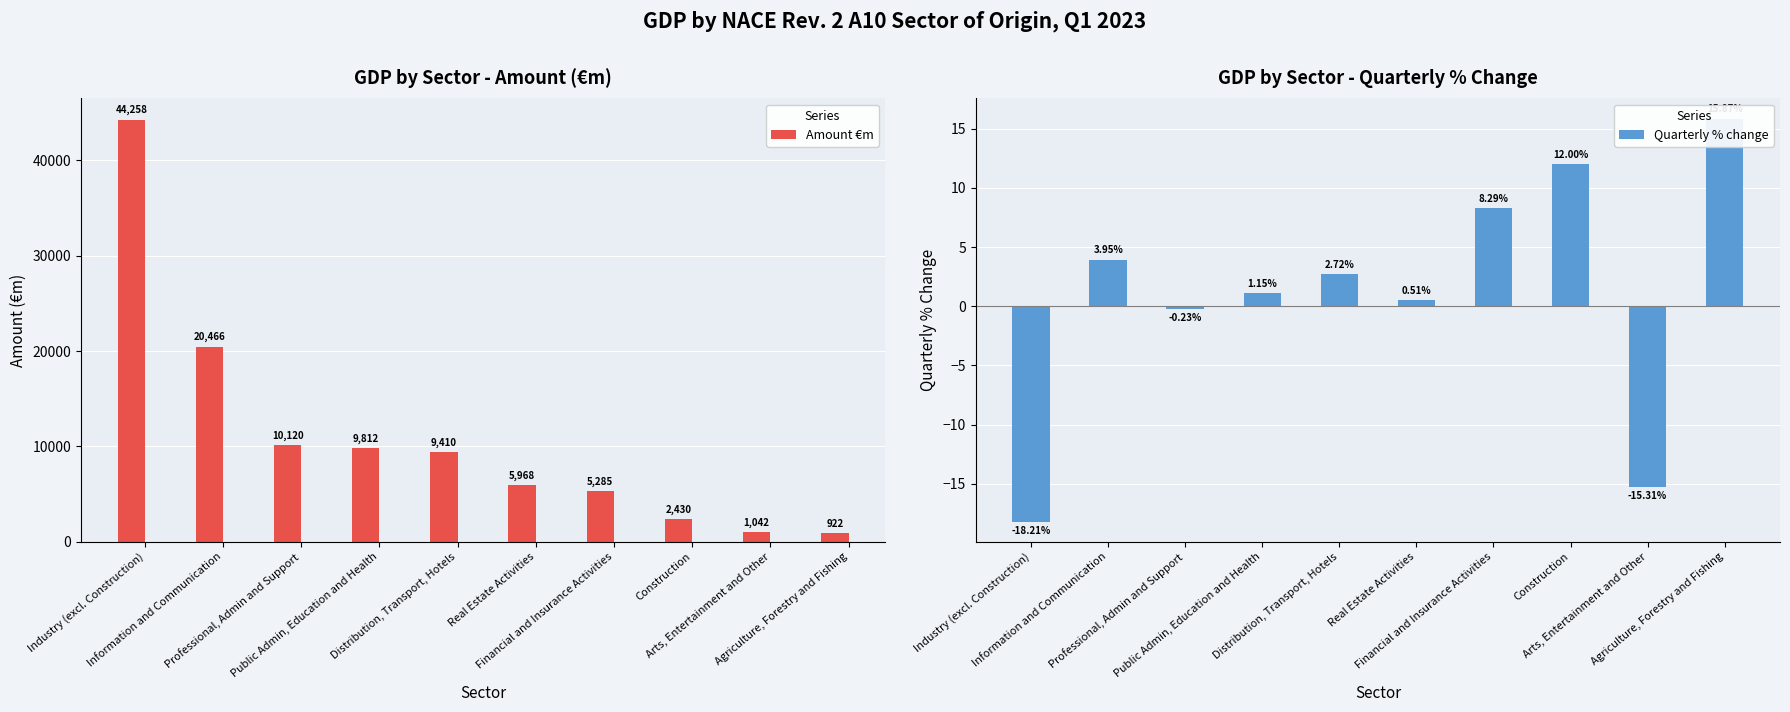

Which label corresponds to the largest value in the chart?

Industry (excl. Construction)